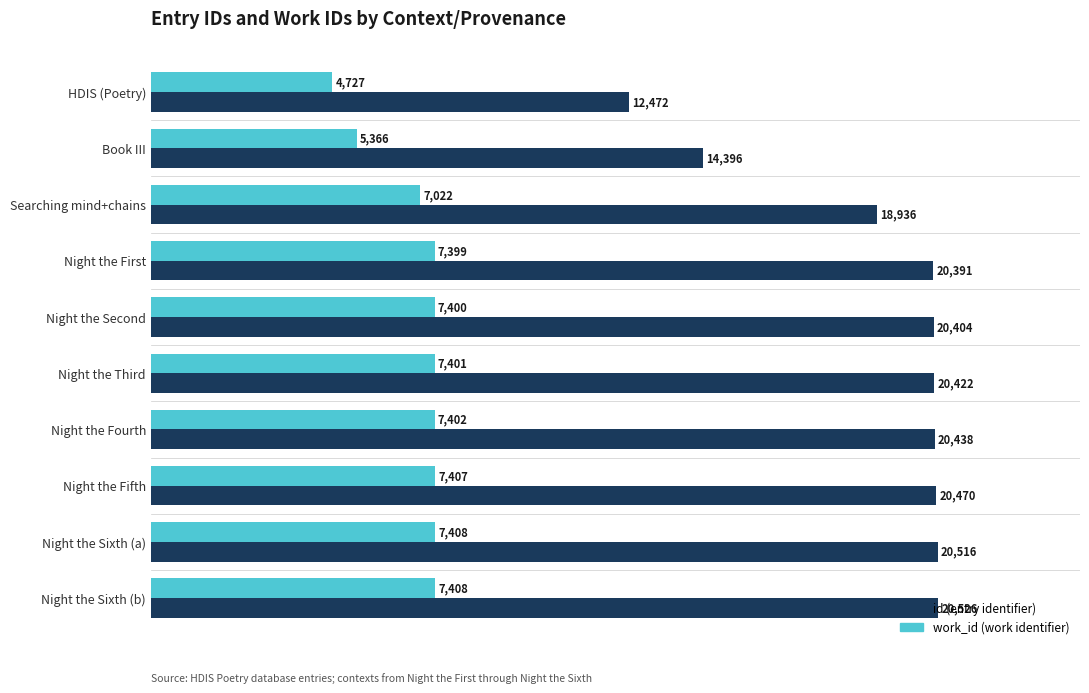

Which label corresponds to the largest value in the chart?

Night the Sixth (b)